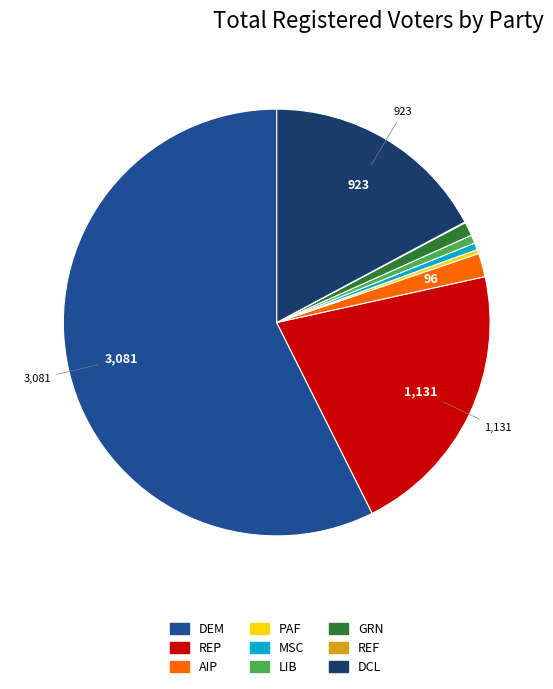

Is there any slice that represents more than half of the pie?

Yes